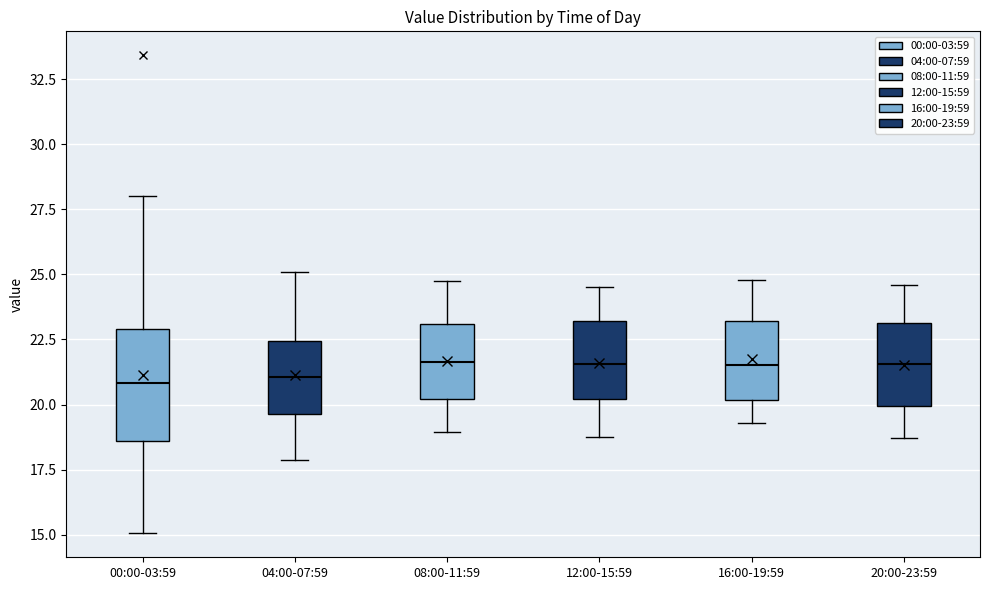

Reading left to right, read every box against the y-axis: the position of its median line, the range the box covers, and the ends of its whiskers. The values are not printed on the chart, so give them approximately, as read against the axis.

00:00-03:59: median 21.0, box 18.5 to 23.0, whiskers 15.0 to 28.0
04:00-07:59: median 21.0, box 19.5 to 22.5, whiskers 18.0 to 25.0
08:00-11:59: median 21.5, box 20.0 to 23.0, whiskers 19.0 to 25.0
12:00-15:59: median 21.5, box 20.0 to 23.0, whiskers 19.0 to 24.5
16:00-19:59: median 21.5, box 20.0 to 23.0, whiskers 19.5 to 25.0
20:00-23:59: median 21.5, box 20.0 to 23.0, whiskers 18.5 to 24.5